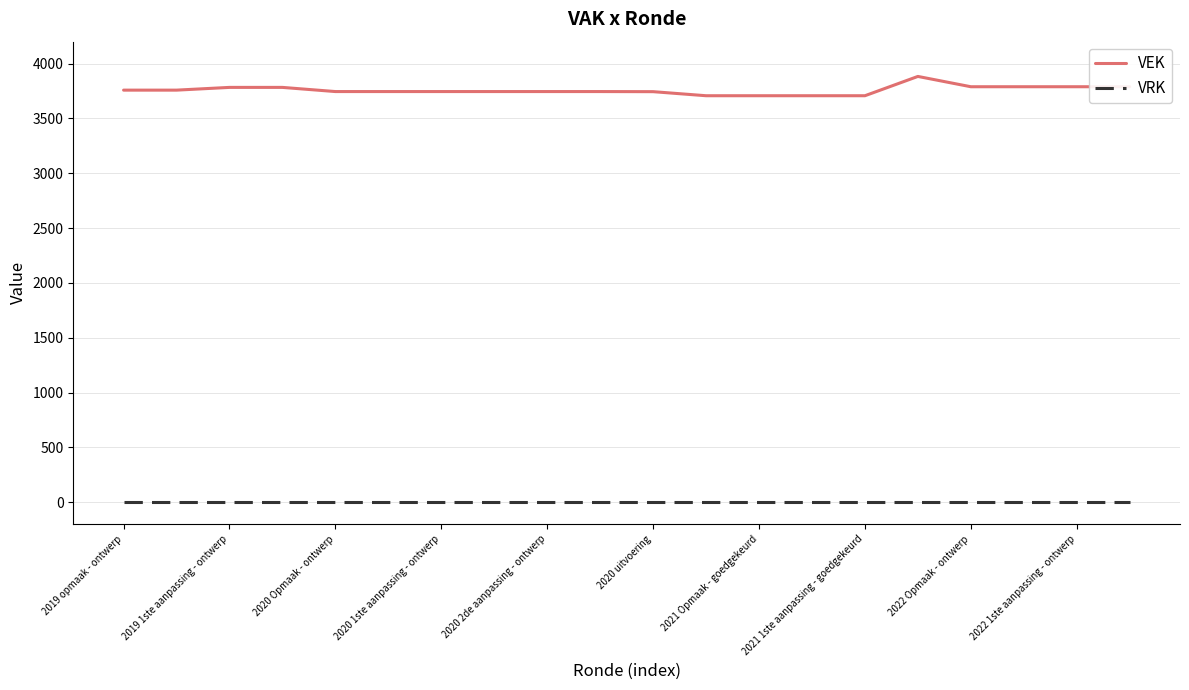

At how many categories does at least one series exceed 1481?

20